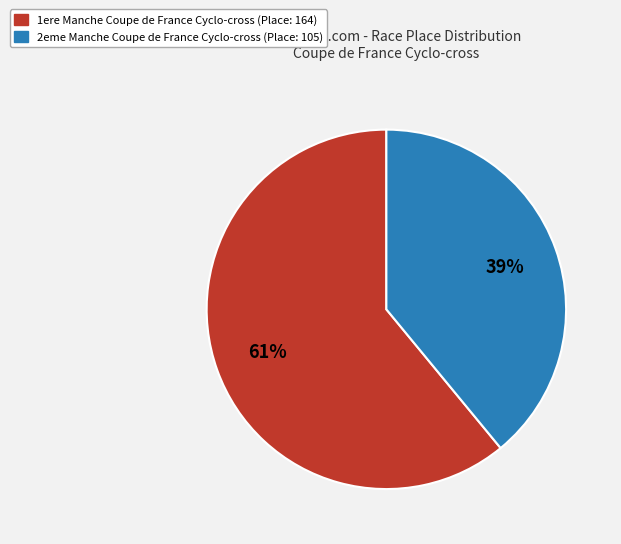

What is the ratio of the value at 2eme Manche Coupe de France Cyclo-cross to the value at 1ere Manche Coupe de France Cyclo-cross?

0.6